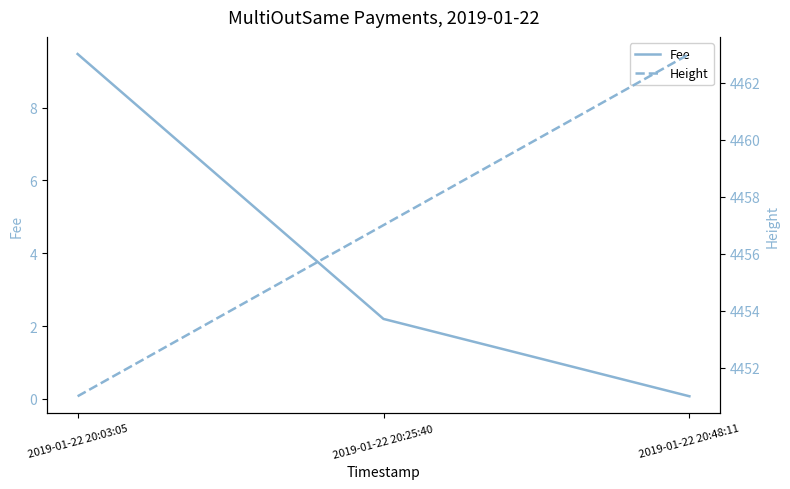

List the labels in order of Height value, largest first.

2019-01-22 20:48:11, 2019-01-22 20:25:40, 2019-01-22 20:03:05